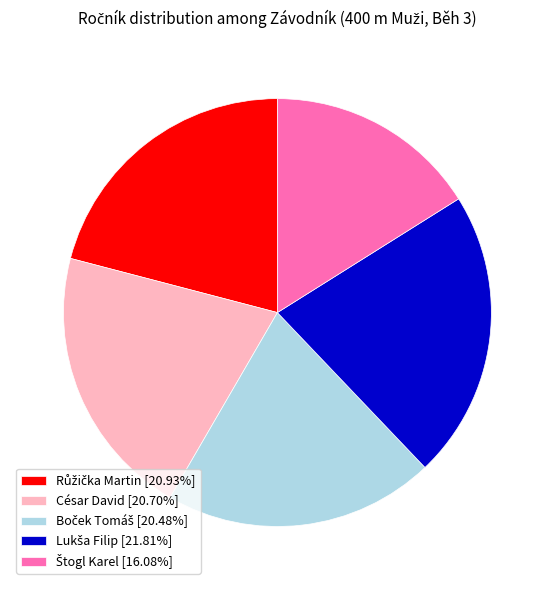

Is César David [20.70%] the majority of the pie?

No